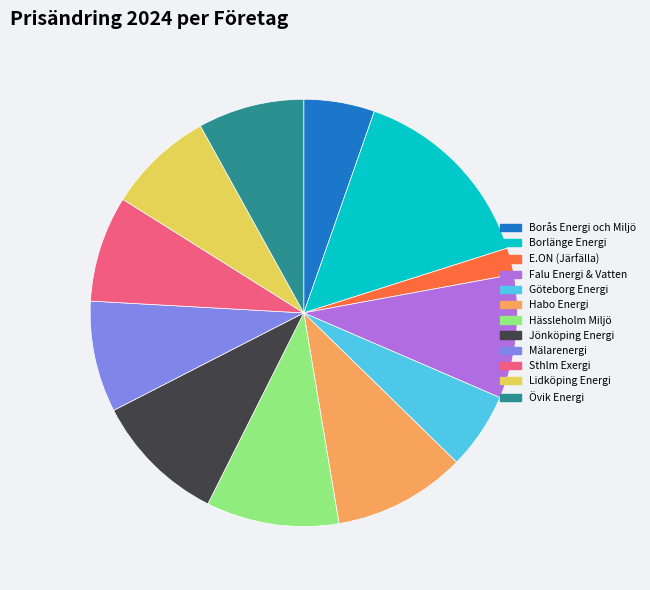

How many slices are in this pie chart?

12